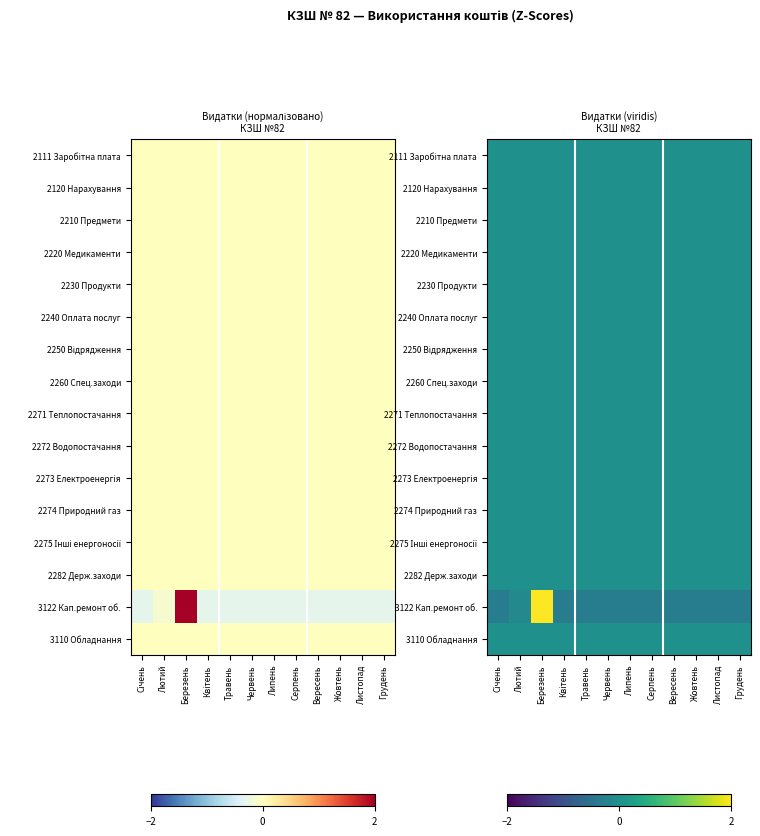

Is it true that 2240 Оплата послуг equals 0.0 at Серпень?

True